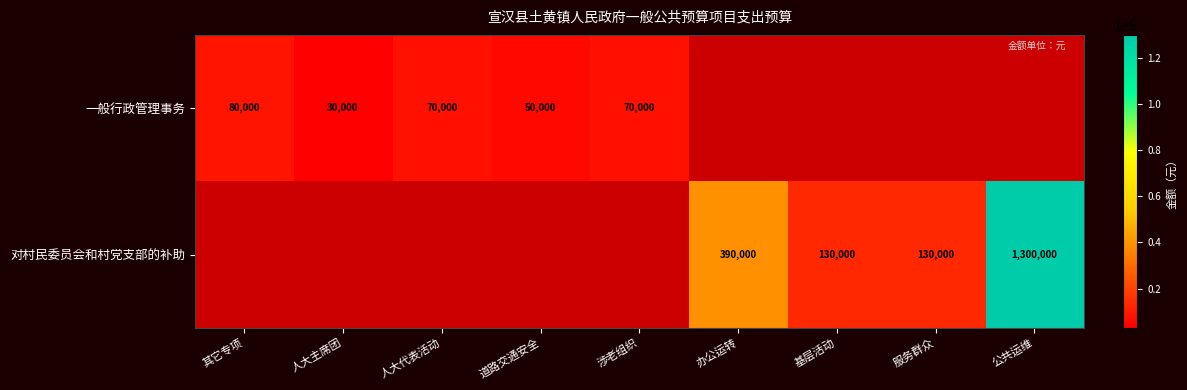

The value of 对村民委员会和村党支部的补助 at 基层活动 is 65303. True or false?

False